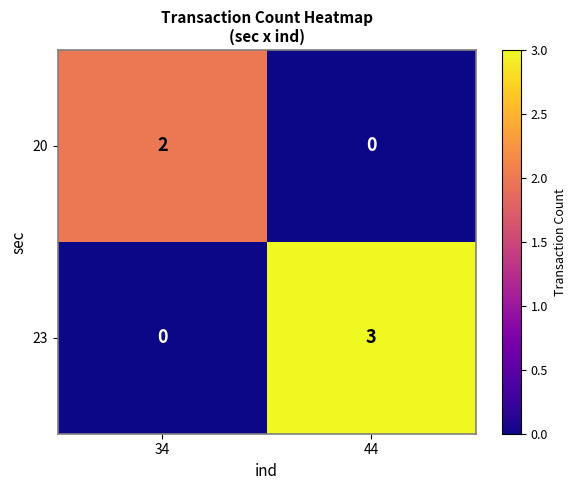

At which category is the sum across all series the highest?

44